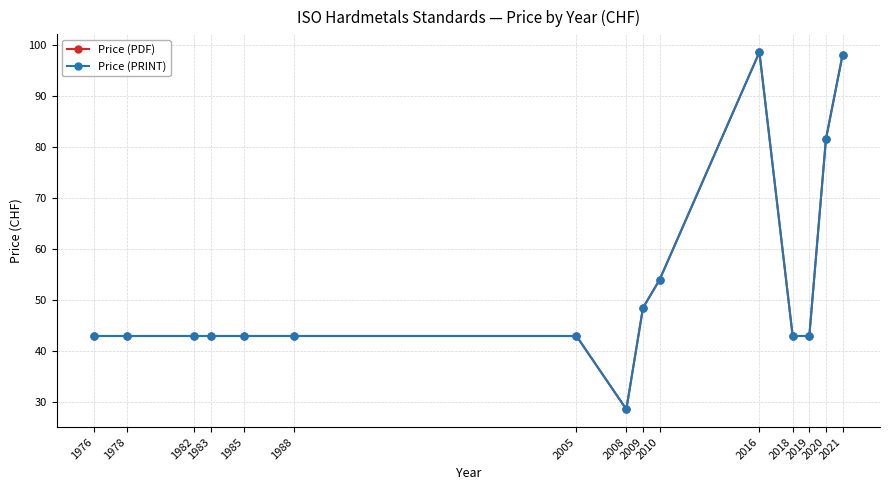

What is the difference between the maximum and second lowest values in the Price (PRINT) series?

55.5